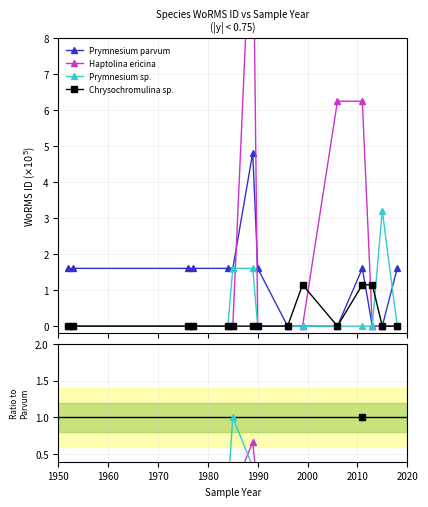

The Prymnesium sp. series shows 0.0 at 1970. True or false?

True